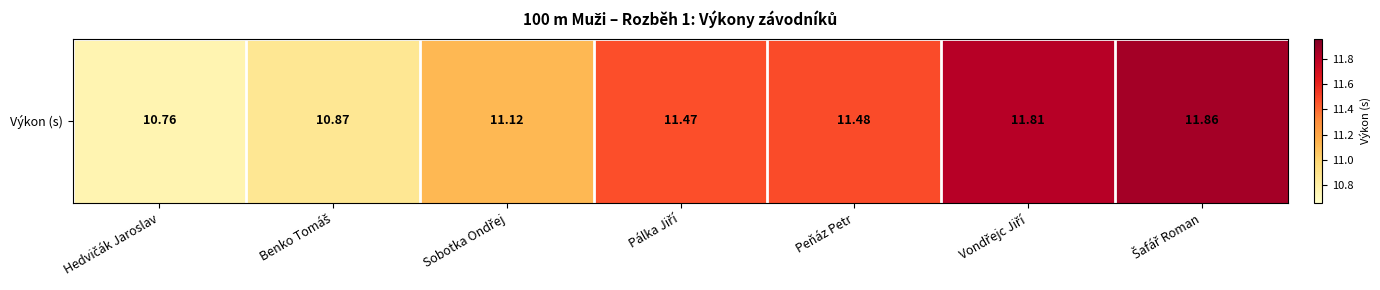

Which label corresponds to the smallest value in the chart?

Hedvičák Jaroslav